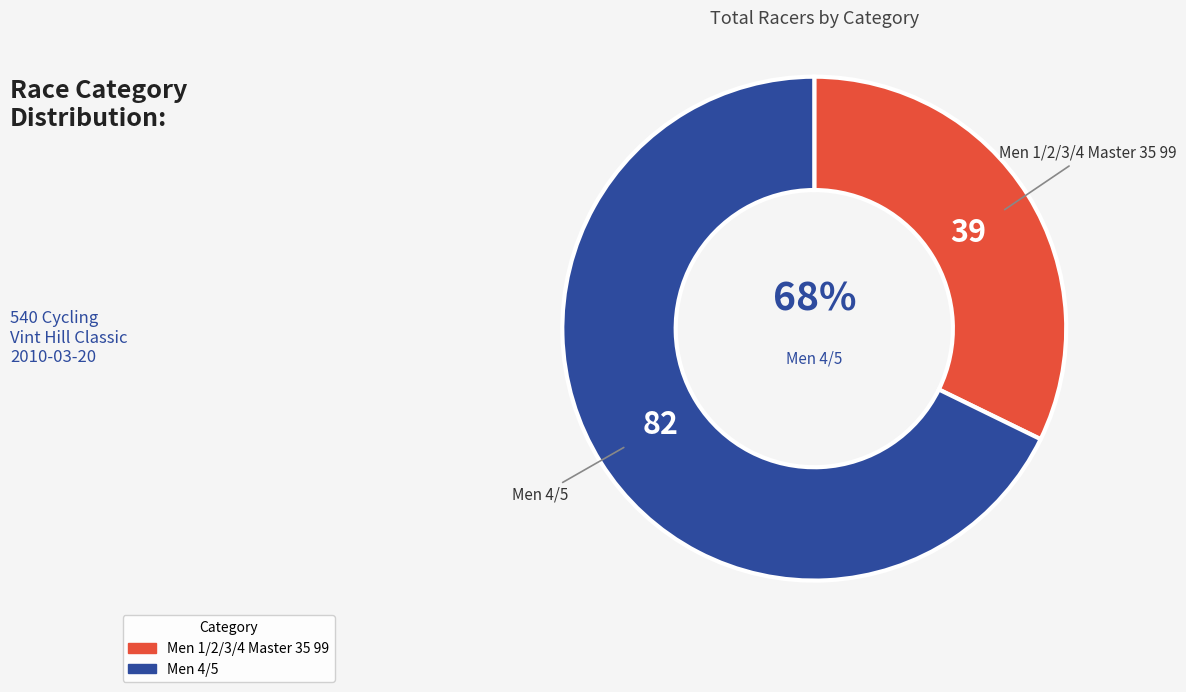

To the nearest percent, what is the difference between the largest and smallest slice percentages?

36%